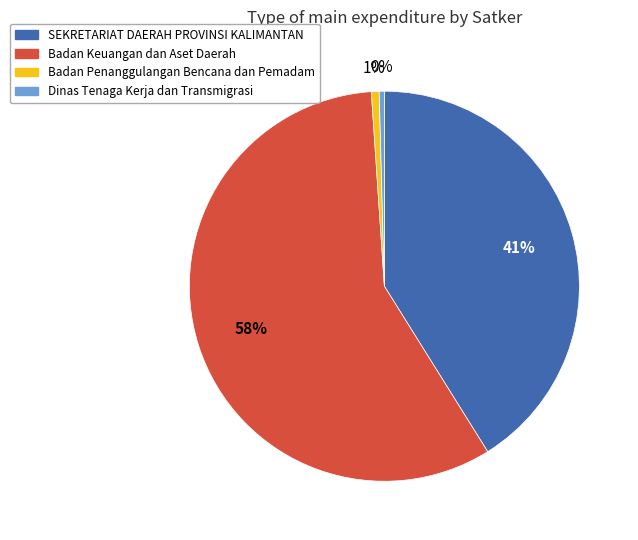

Is there a majority slice in this chart?

Yes